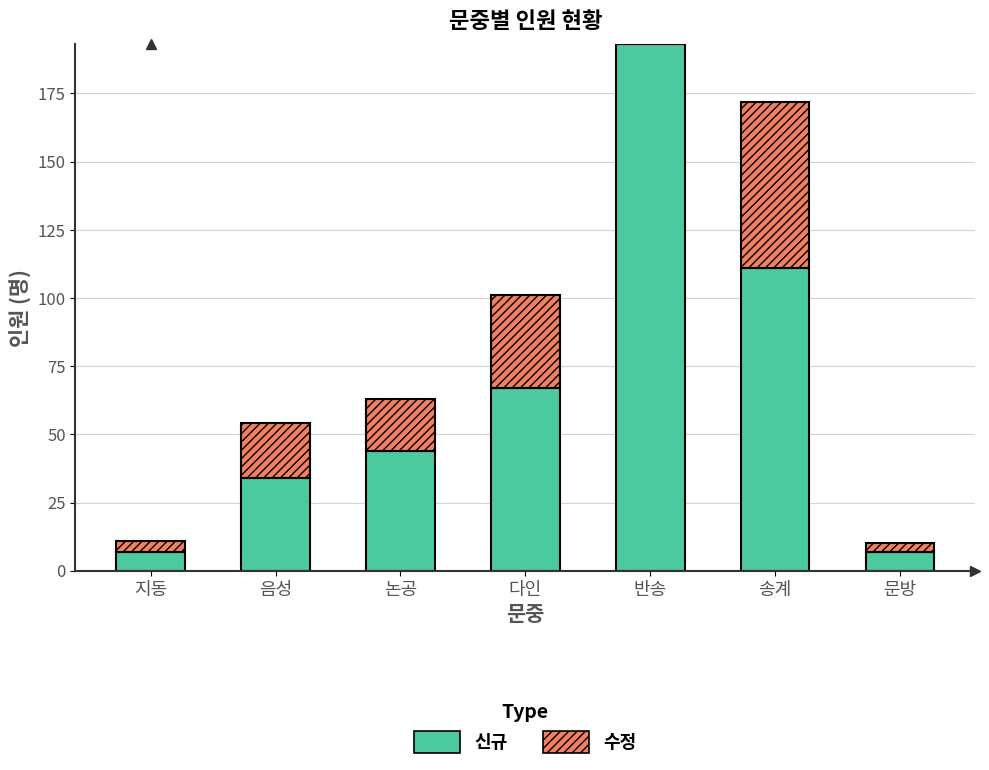

At which category is the sum across all series the highest?

반송